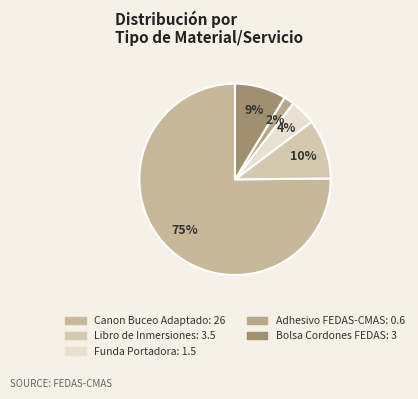

Is there a majority slice in this chart?

Yes